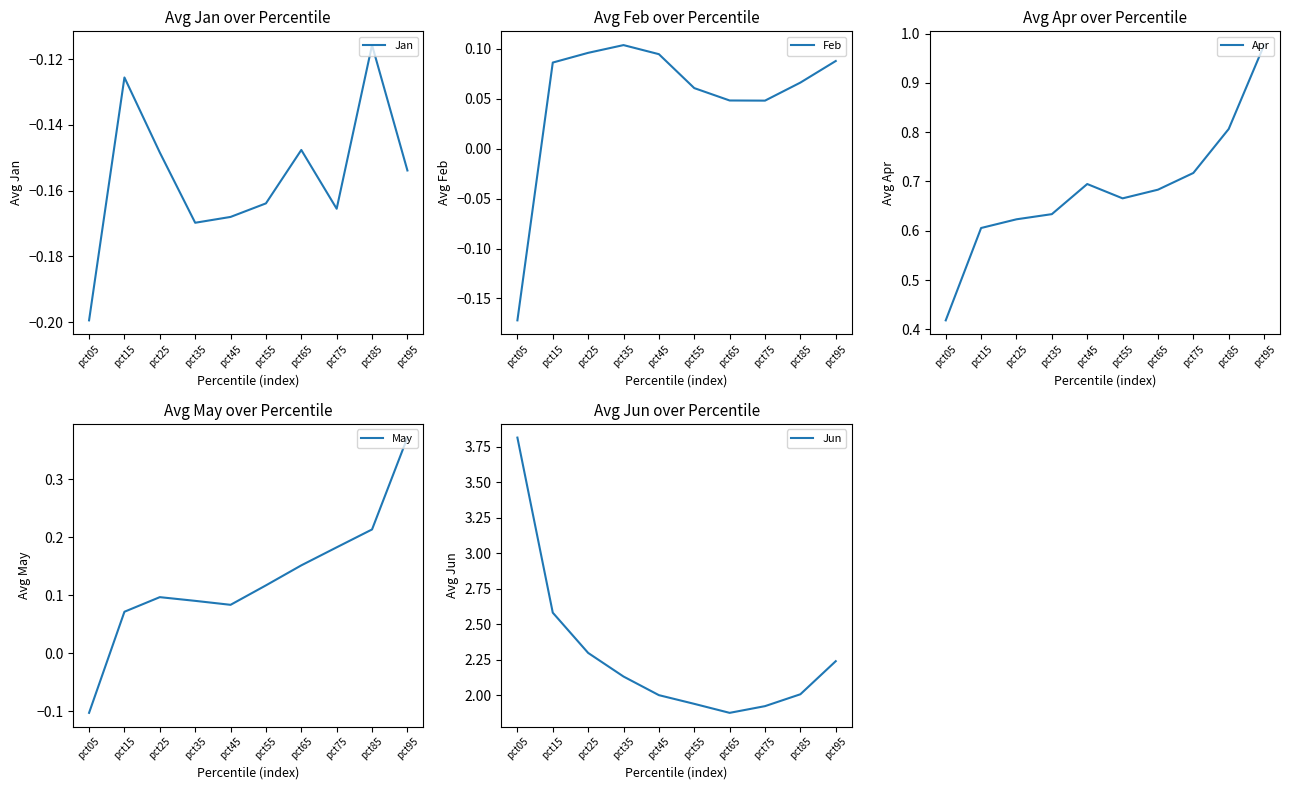

In Jan, how many points are lower than both neighbors (excluding endpoints)?

2